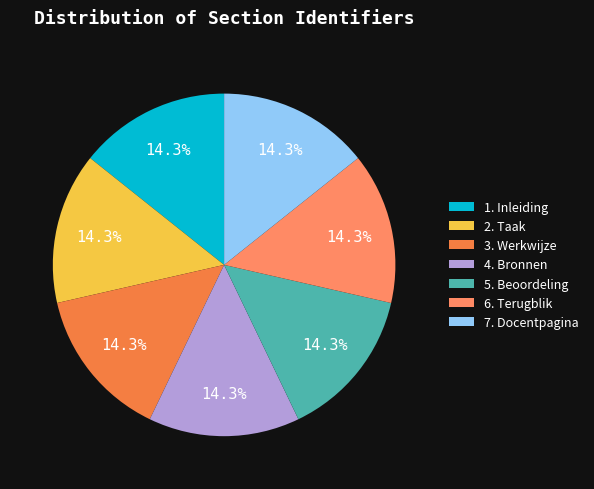

Does 1. Inleiding represent more than half of the total?

No